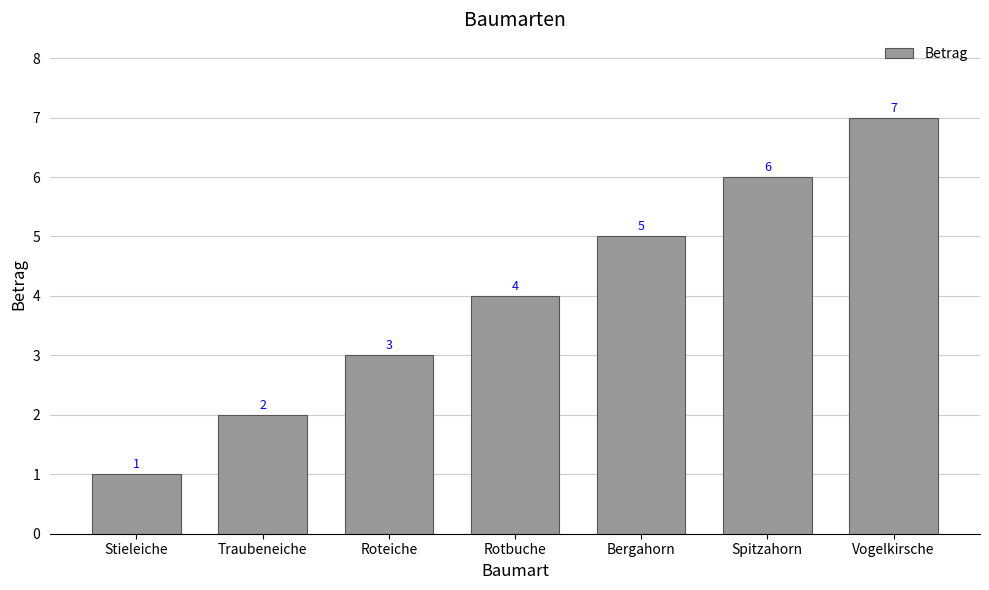

List the labels in order of value, smallest first.

Stieleiche, Traubeneiche, Roteiche, Rotbuche, Bergahorn, Spitzahorn, Vogelkirsche